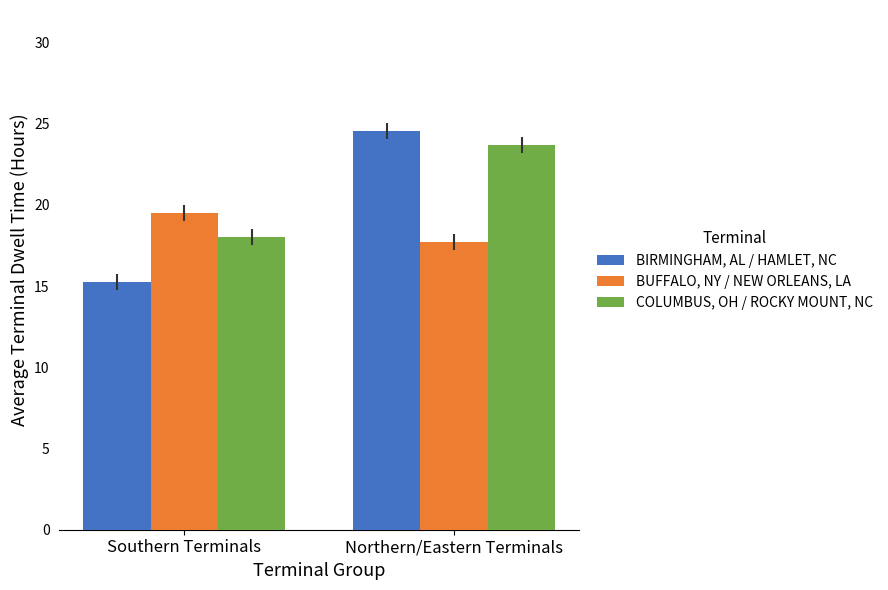

The BUFFALO, NY / NEW ORLEANS, LA series shows 17.7 at Northern/Eastern Terminals. True or false?

True